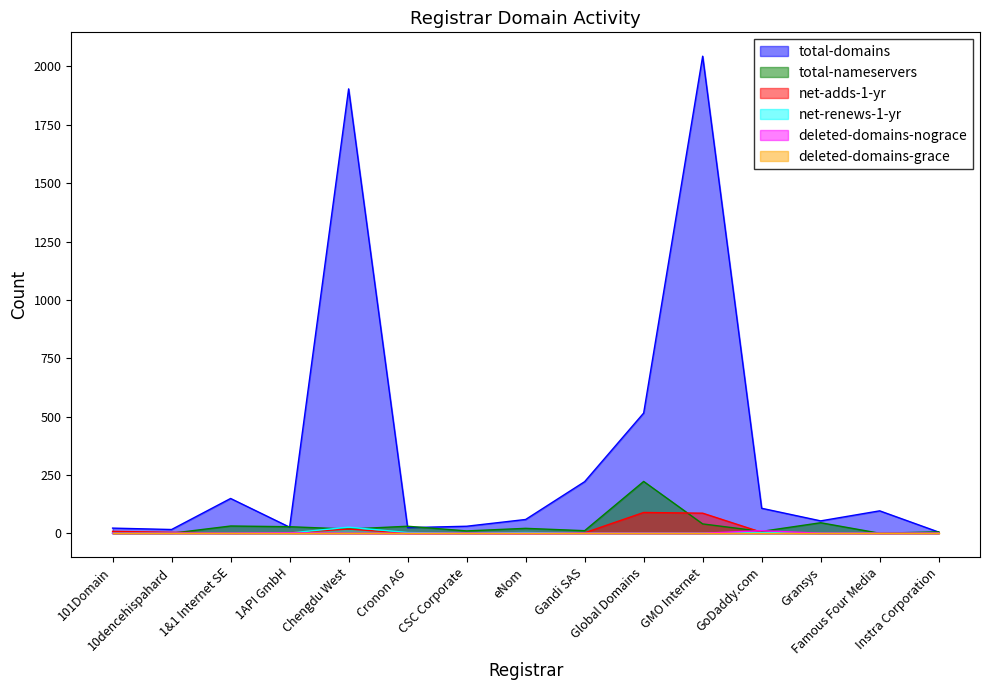

Is it true that total-domains equals 221 at Gandi SAS?

True